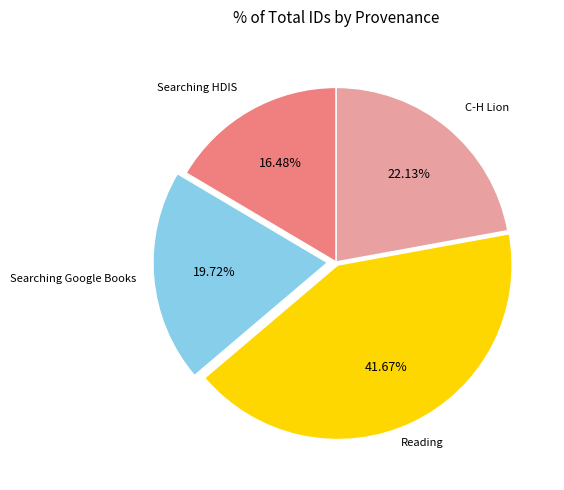

Does any single category account for the majority?

No